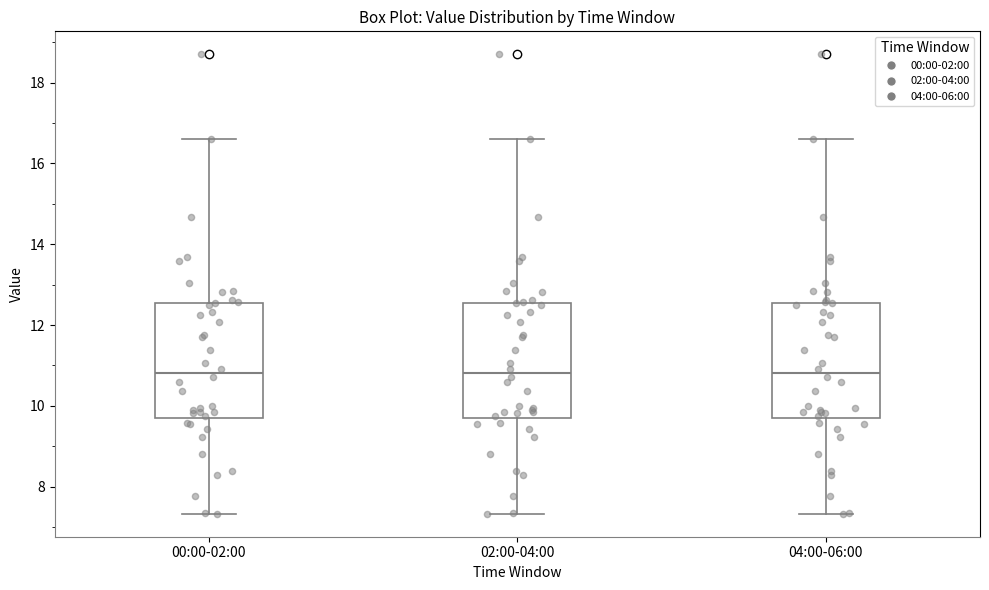

Reading left to right, transcribe this box plot: for each box, give where its median line is, the range the box spans, and where its two whiskers end, as read against the y-axis. The values are not printed on the chart, so give them approximately, as read against the axis.

00:00-02:00: median 10.8, box 9.8 to 12.6, whiskers 7.4 to 16.6
02:00-04:00: median 10.8, box 9.8 to 12.6, whiskers 7.4 to 16.6
04:00-06:00: median 10.8, box 9.8 to 12.6, whiskers 7.4 to 16.6